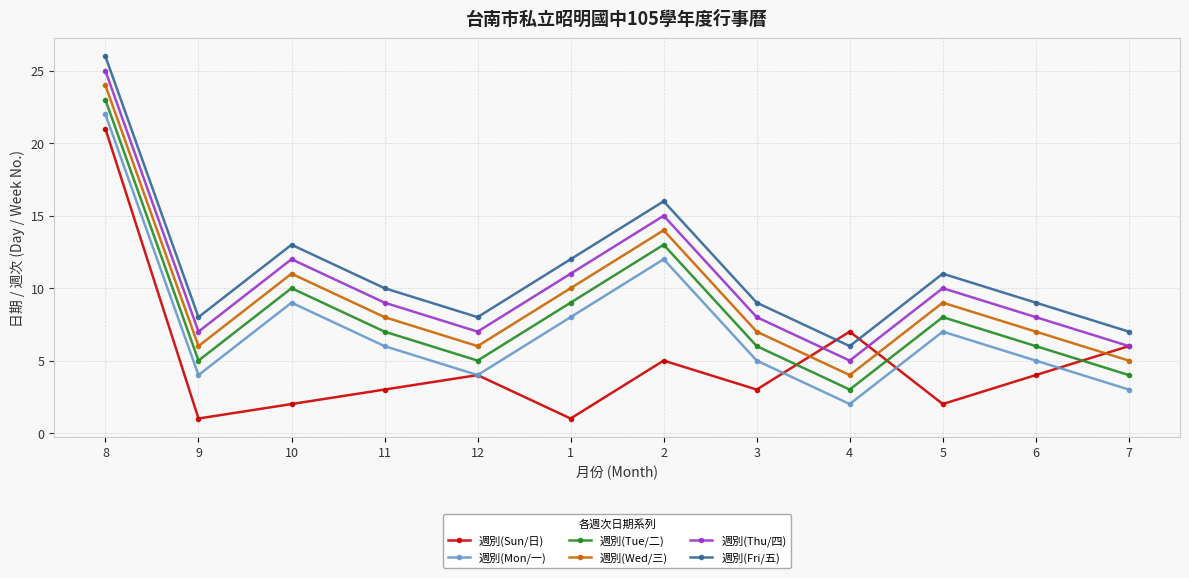

List the series in order of their overall mean, highest first.

週別(Fri/五), 週別(Thu/四), 週別(Wed/三), 週別(Tue/二), 週別(Mon/一), 週別(Sun/日)